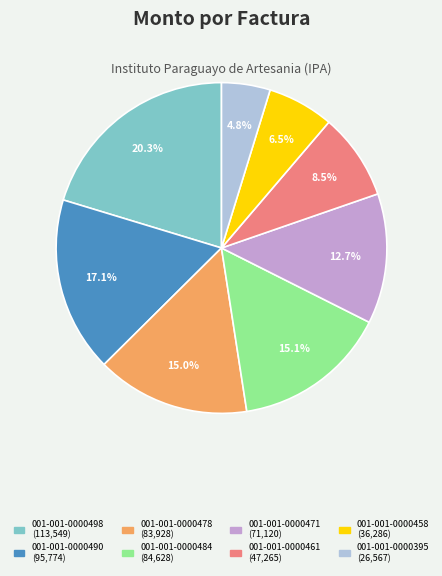

The 001-001-0000395 slice represents 5% of the pie. True or false?

True